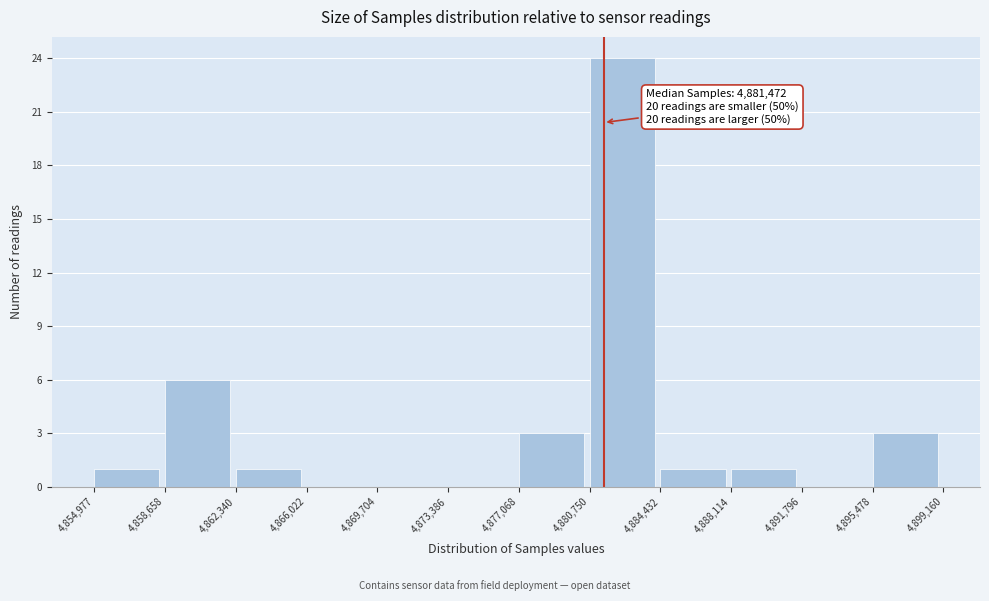

Which range on the x-axis has the tallest bar?

4,880,750 to 4,884,432